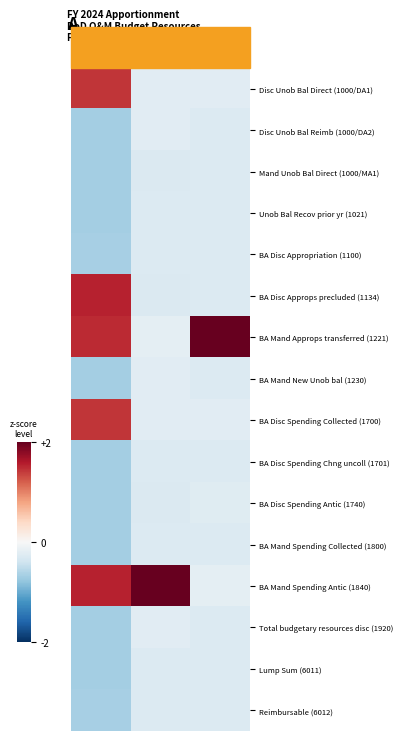

At which category does the chart reach its peak across all series?

2